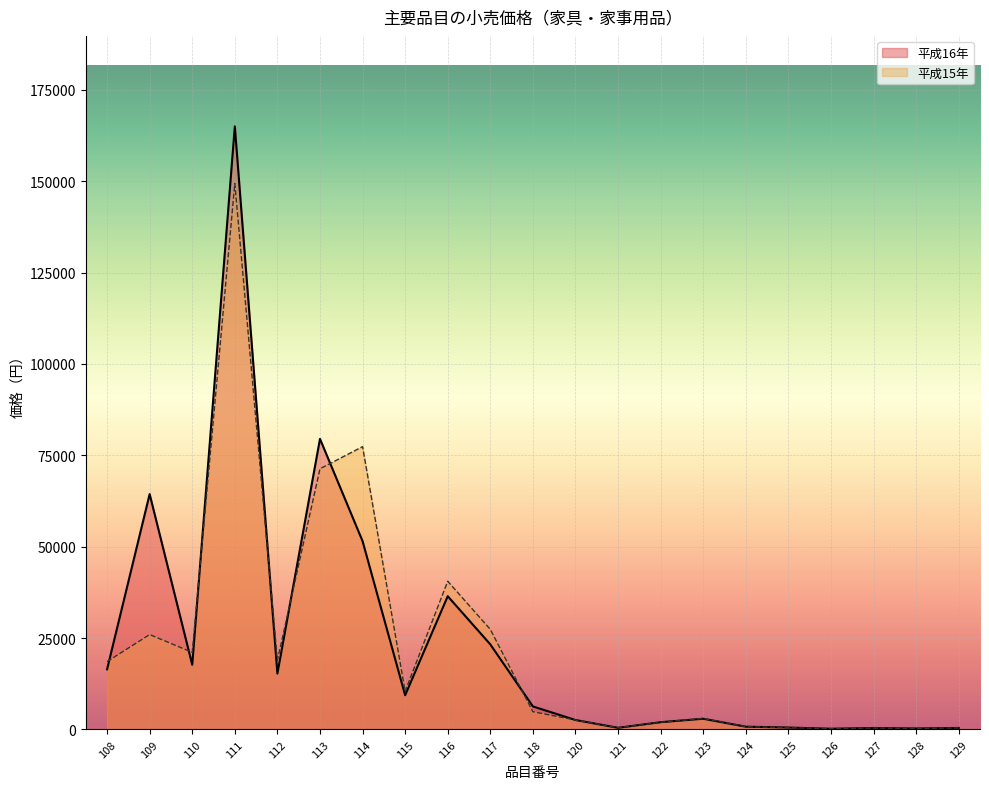

What is the sum of the 平成15年 values at 108 and 117?

45950